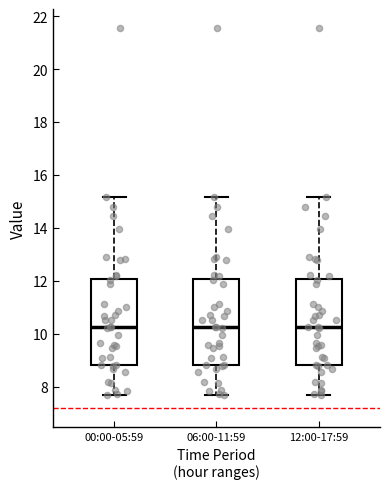

Reading left to right, read every box against the y-axis: the position of its median line, the range the box covers, and the ends of its whiskers. The values are not printed on the chart, so give them approximately, as read against the axis.

00:00-05:59: median 10.2, box 8.8 to 12.0, whiskers 7.6 to 15.2
06:00-11:59: median 10.2, box 8.8 to 12.0, whiskers 7.6 to 15.2
12:00-17:59: median 10.2, box 8.8 to 12.0, whiskers 7.6 to 15.2